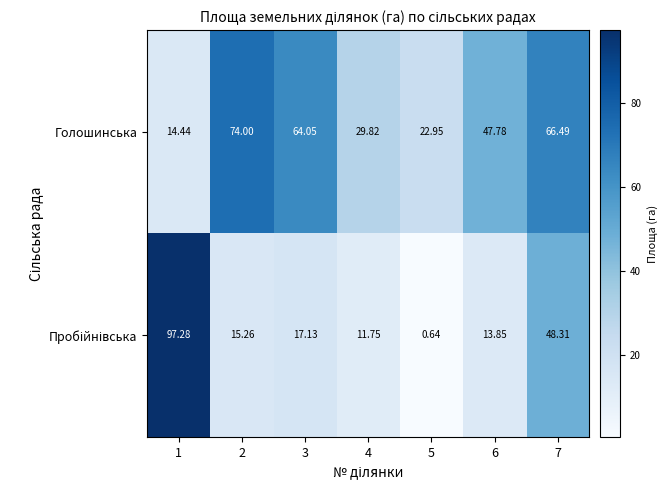

Which series has the largest total across all categories?

Голошинська